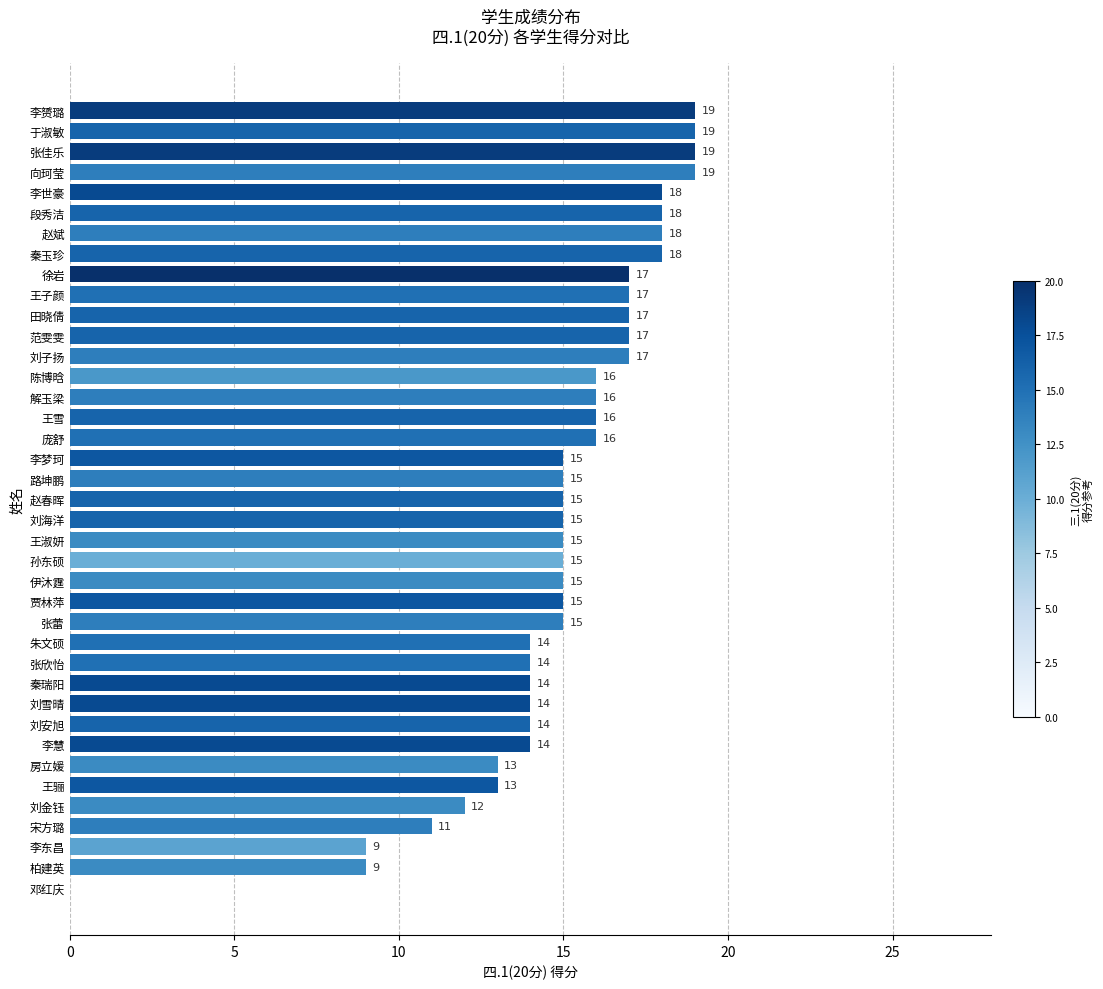

What is the sum of all values?

583